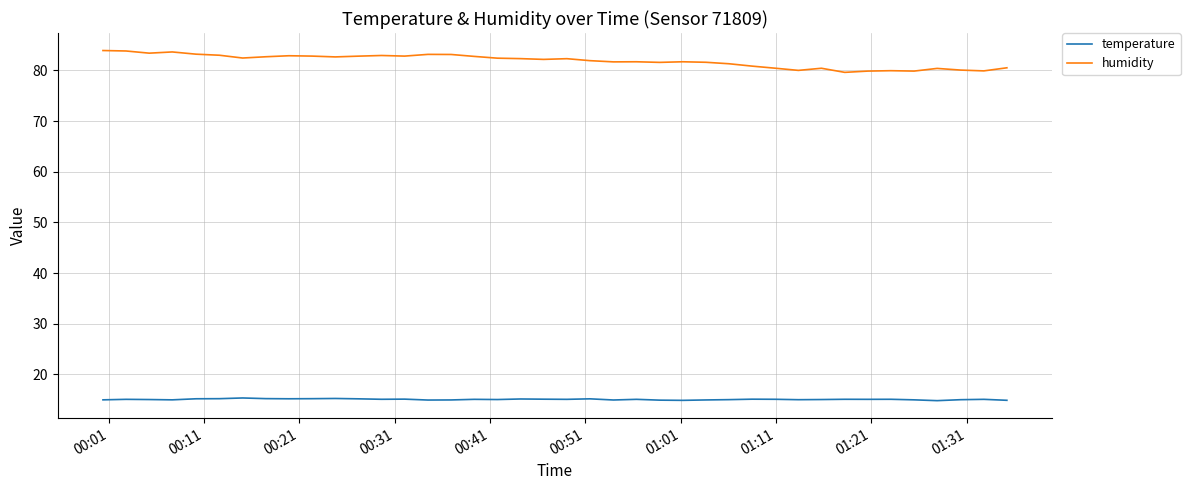

List the series in order of their peak value, lowest first.

temperature, humidity